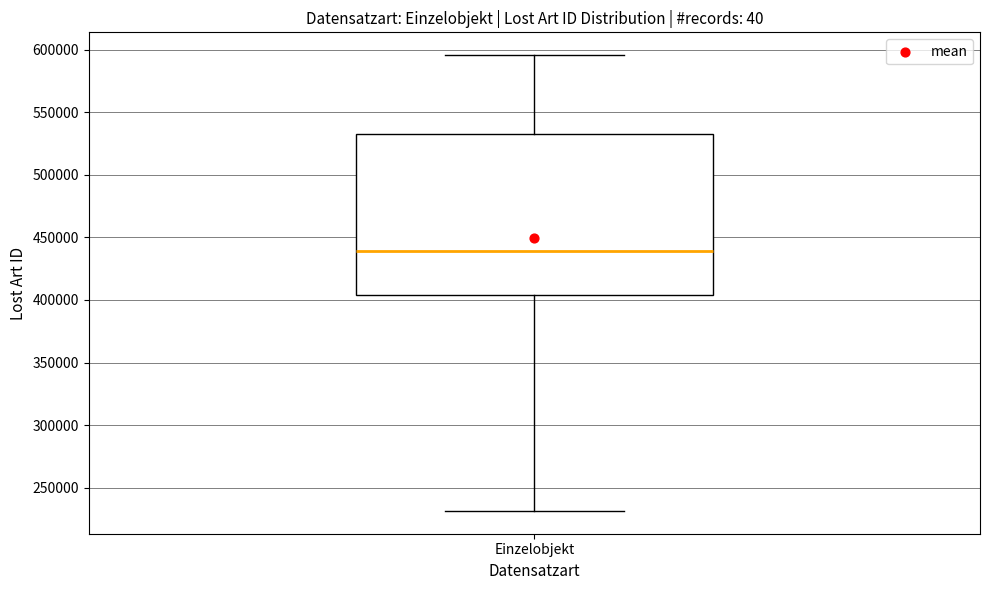

Where does the median line of the box for Einzelobjekt sit on the y-axis? The values are not printed on the chart, so give them approximately, as read against the axis.

440000